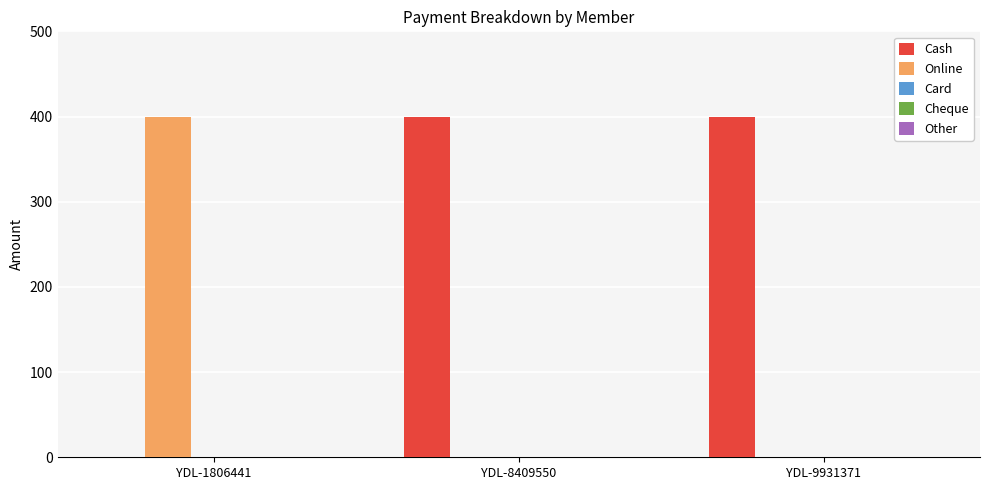

The Cash series shows 561 at YDL-8409550. True or false?

False